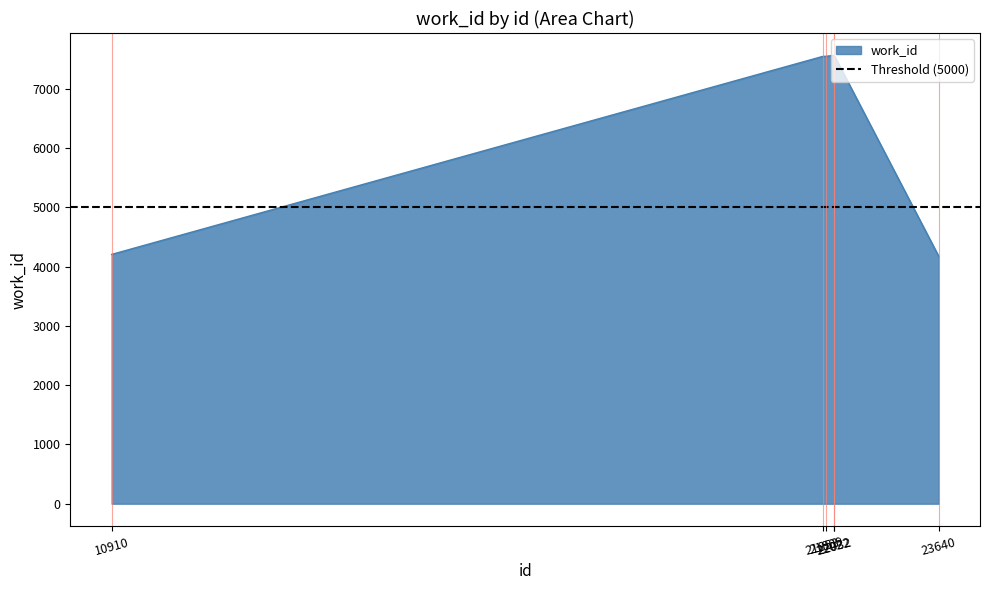

True or false: there are more than 0 points higher than both neighbors.

False